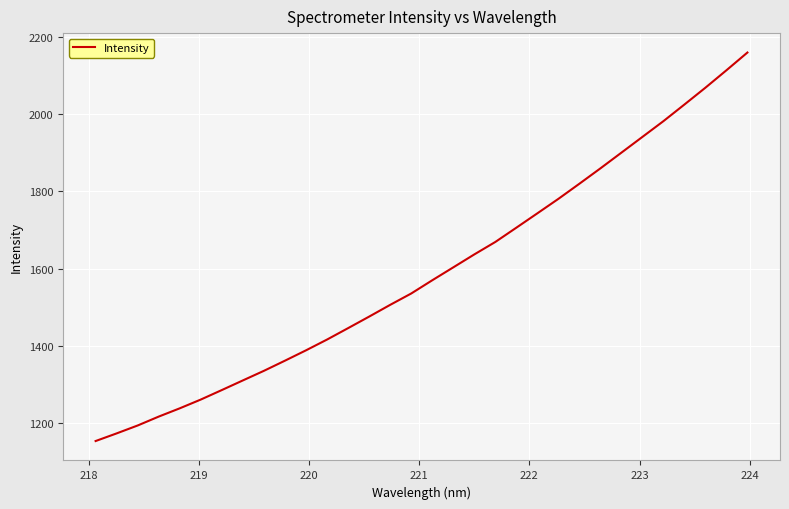

What is the smallest value displayed?

1154.3